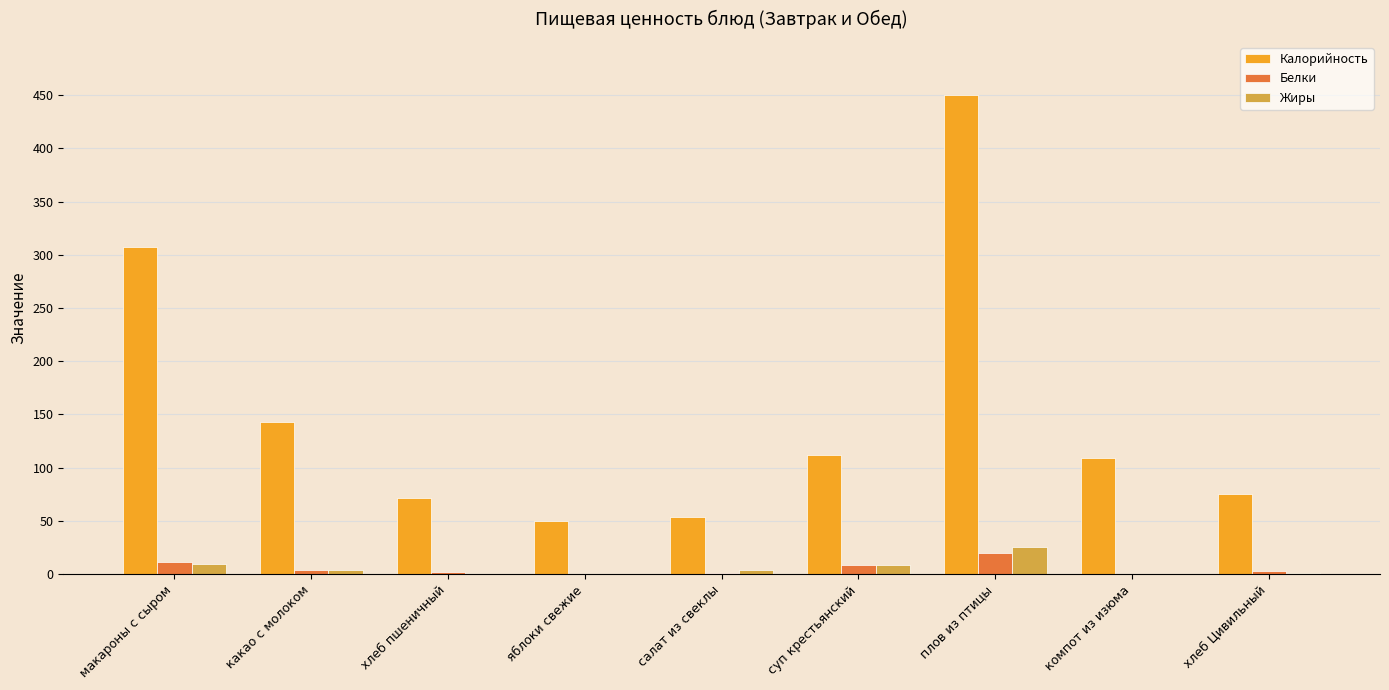

How many groups of bars are there?

9